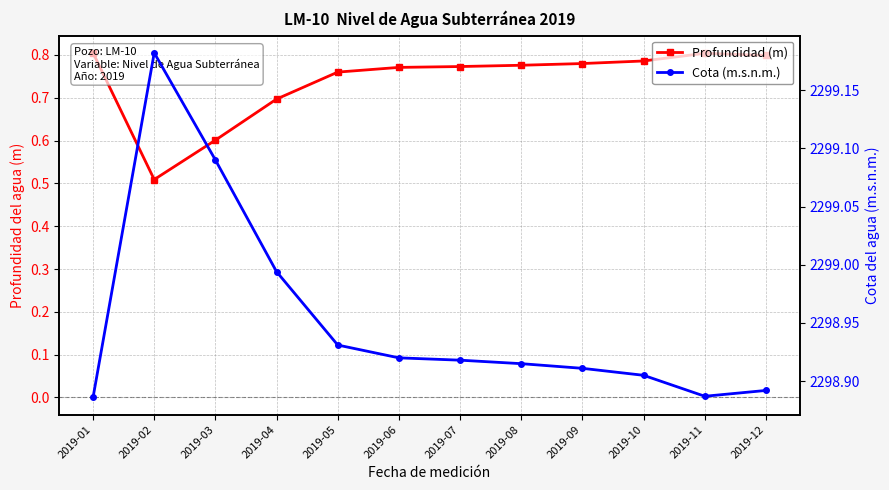

Which label corresponds to the largest value in the chart?

2019-02